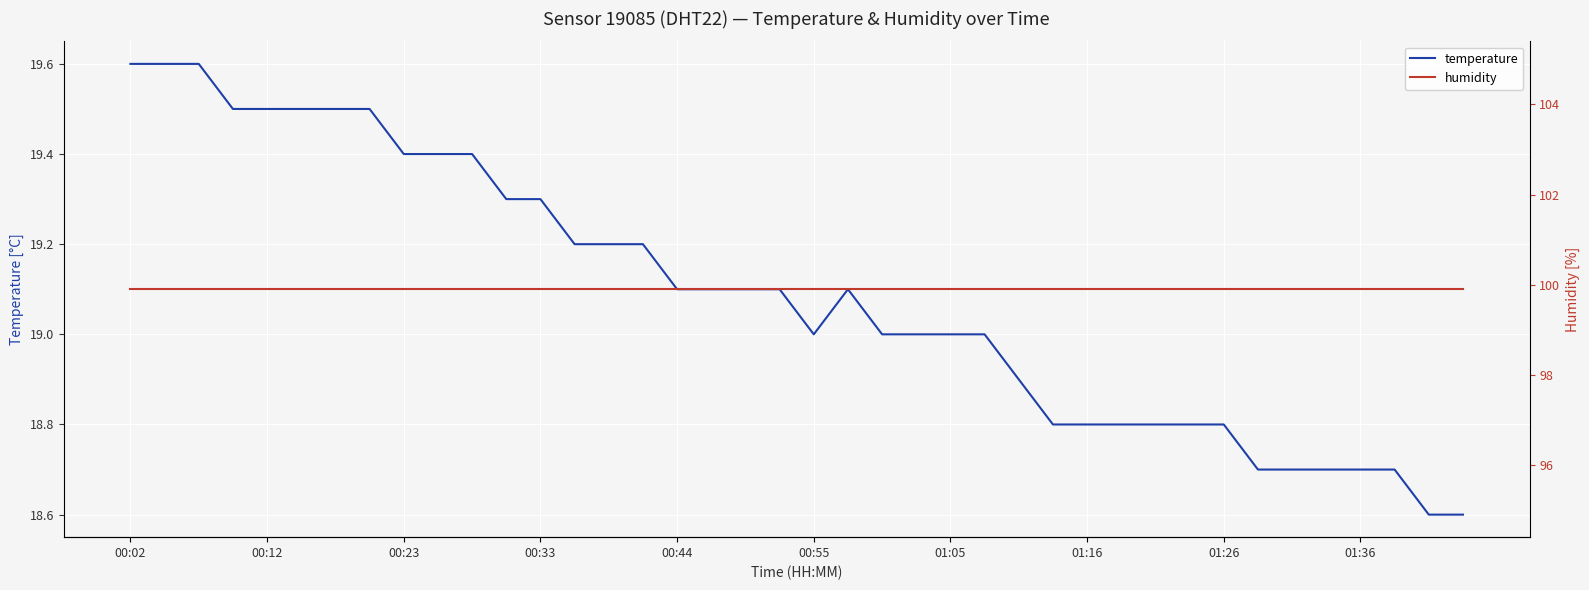

What is the highest value of the temperature series?

19.6